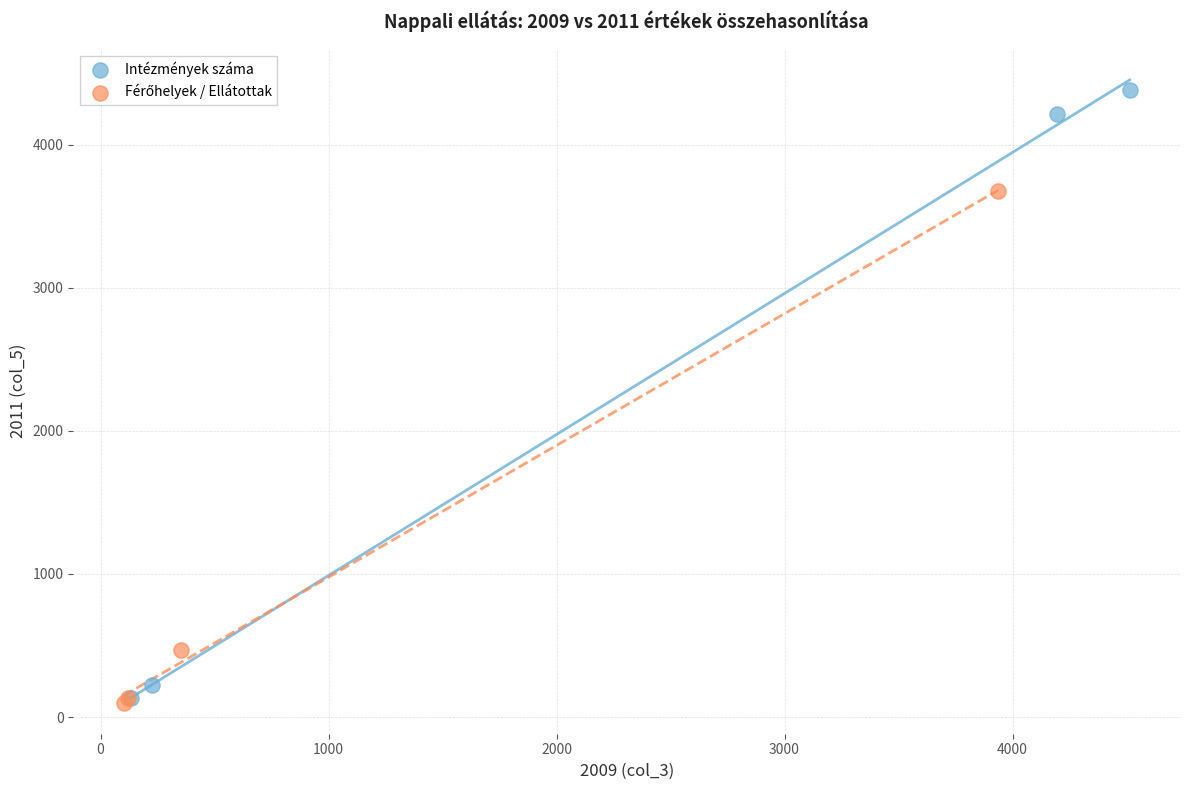

Which series contains the highest Y value?

Intézmények száma